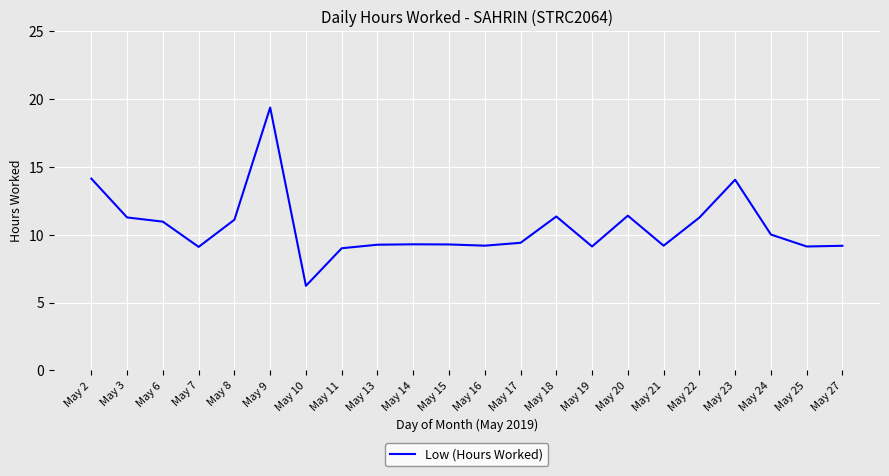

True or false: the data shows 9.1 at May 19.

True